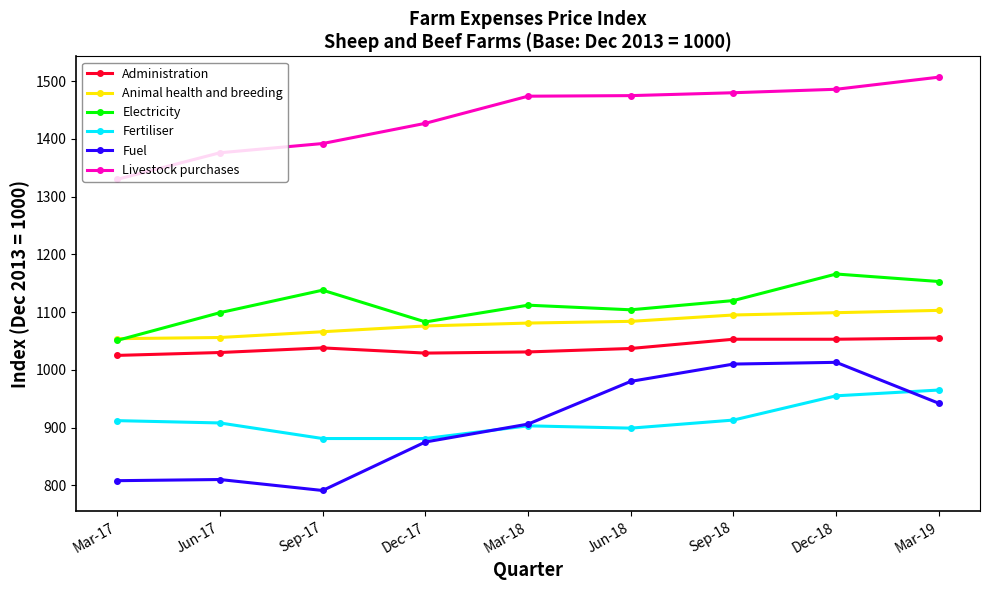

What is the label of the 4th point from the left?

Dec-17